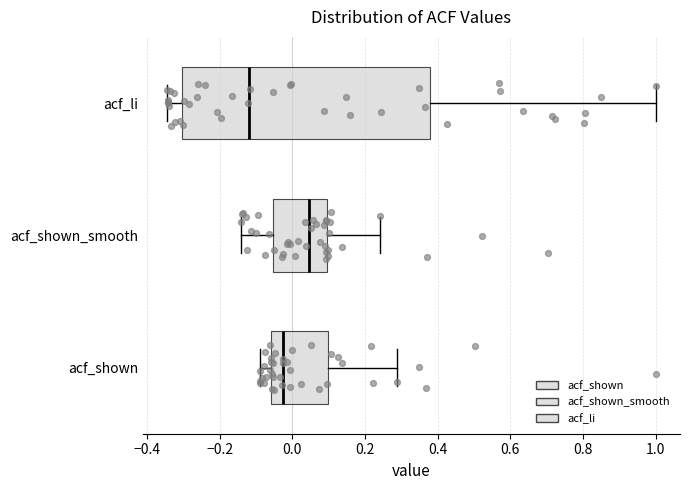

Reading bottom to top, read every box against the x-axis: the position of its median line, the range the box covers, and the ends of its whiskers. The values are not printed on the chart, so give them approximately, as read against the axis.

acf_shown: median -0.02, box -0.06 to 0.10, whiskers -0.08 to 0.28
acf_shown_smooth: median 0.04, box -0.06 to 0.10, whiskers -0.14 to 0.24
acf_li: median -0.12, box -0.30 to 0.38, whiskers -0.34 to 1.00